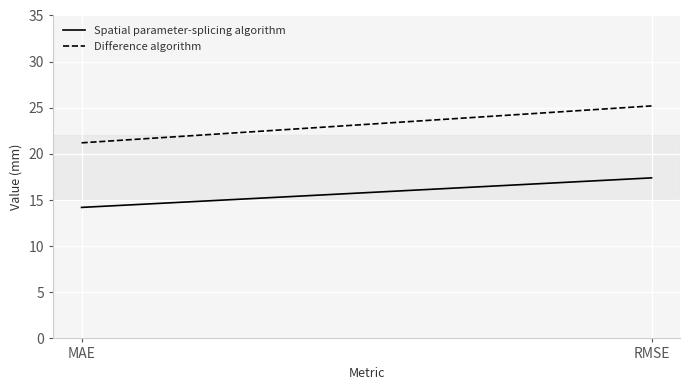

How many lines are shown in the chart?

2